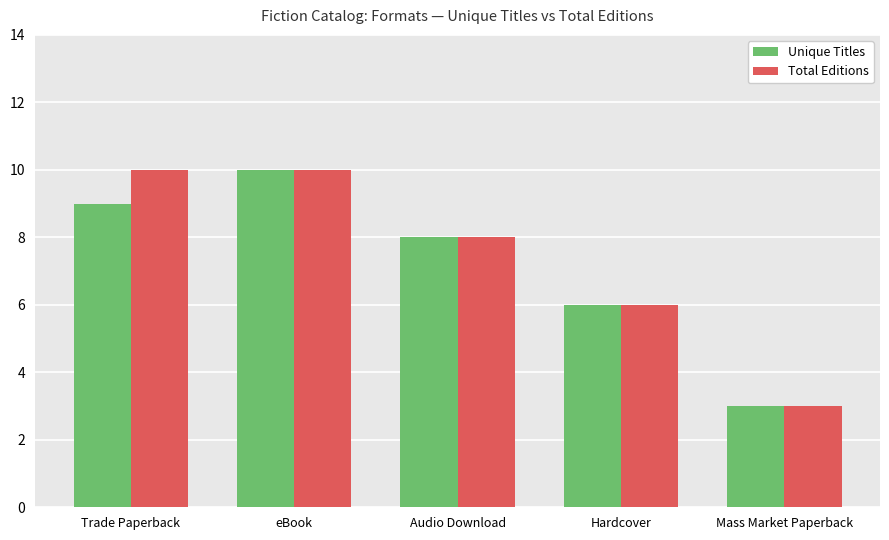

What are all the series names shown in the legend?

Unique Titles, Total Editions